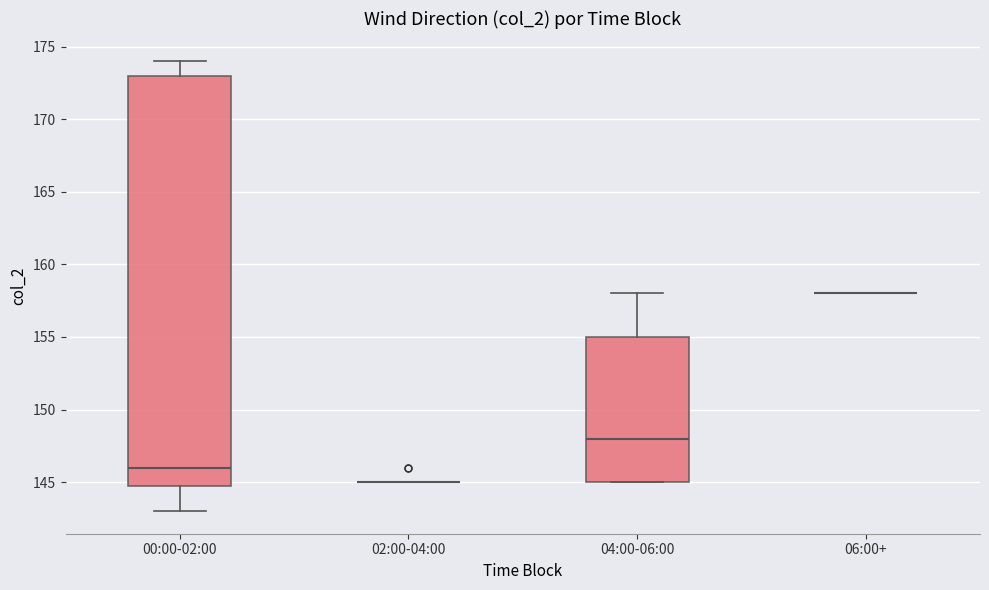

Where is the upper edge of the box for 04:00-06:00 on the y-axis? The values are not printed on the chart, so give them approximately, as read against the axis.

155